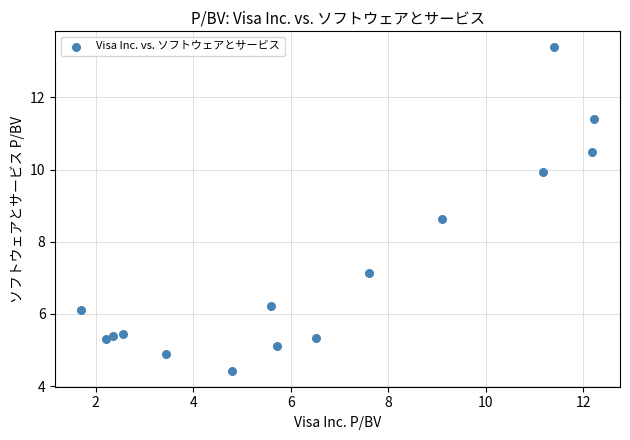

What is the range of X values (max minus min)?

10.5